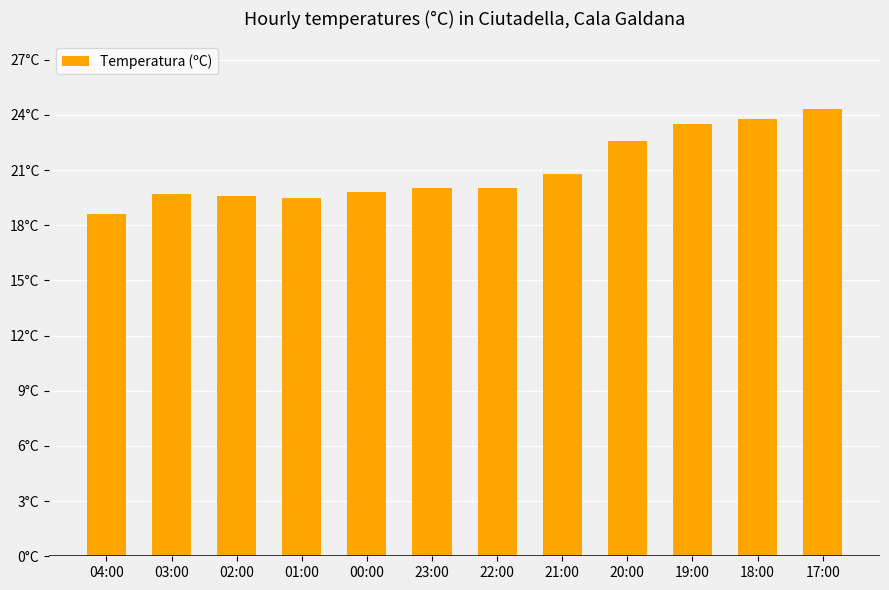

Which has a higher value, 23:00 or 03:00?

23:00